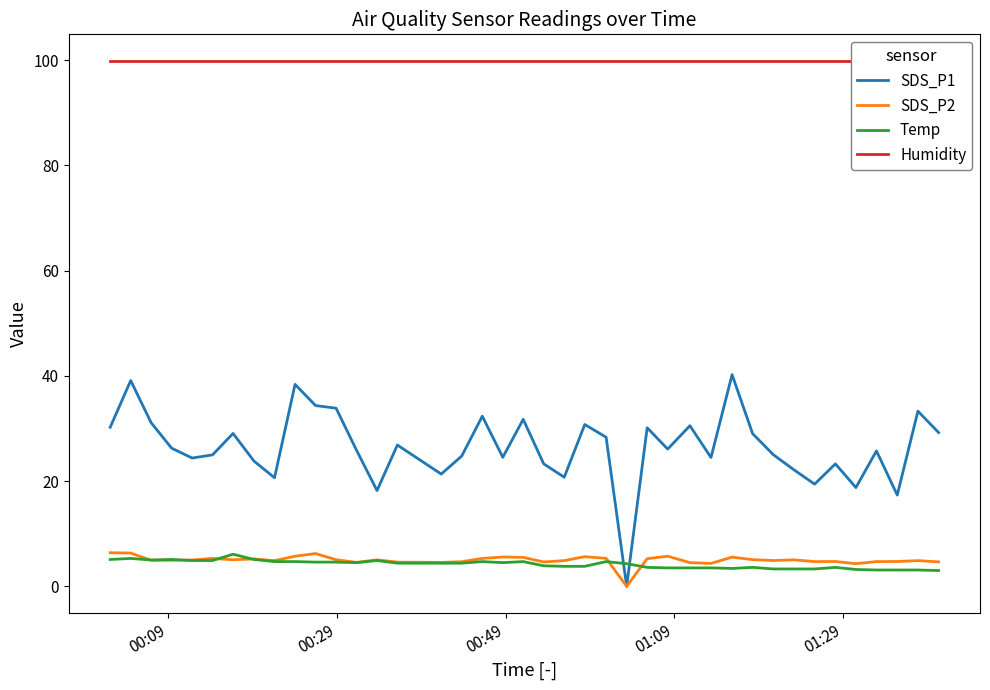

True or false: SDS_P2 and SDS_P1 intersect in this chart.

False